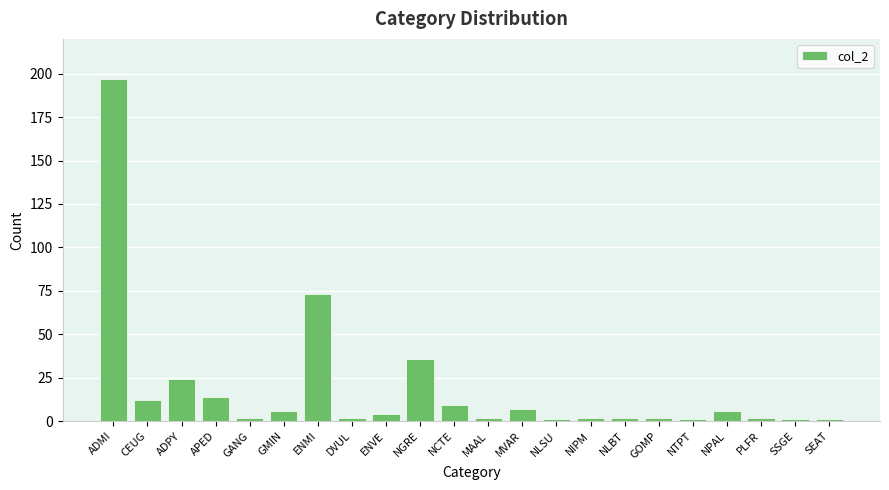

At which label is the value closest to 99?

ENMI